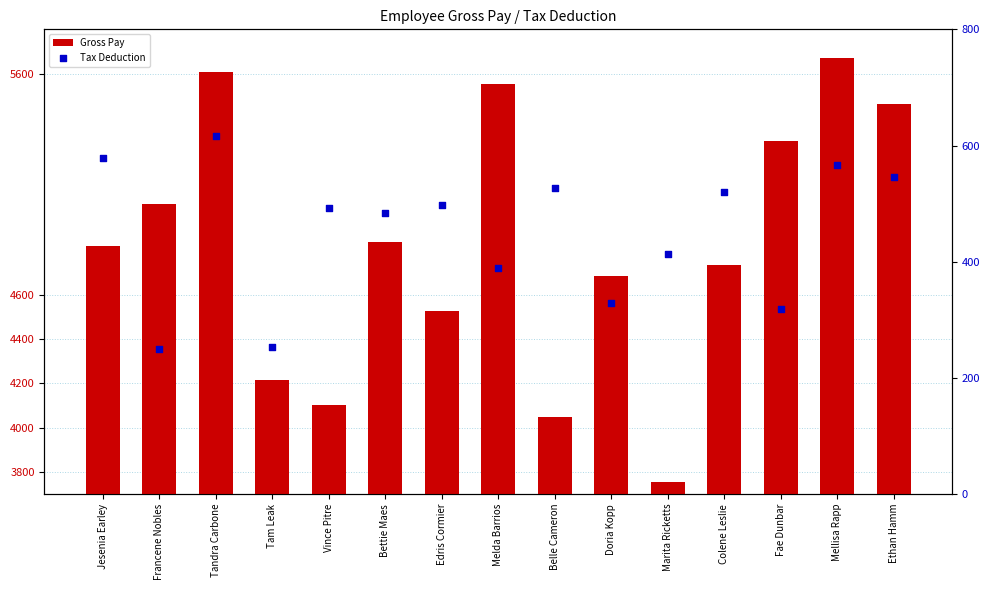

Which series reaches the minimum Y coordinate?

Gross Pay